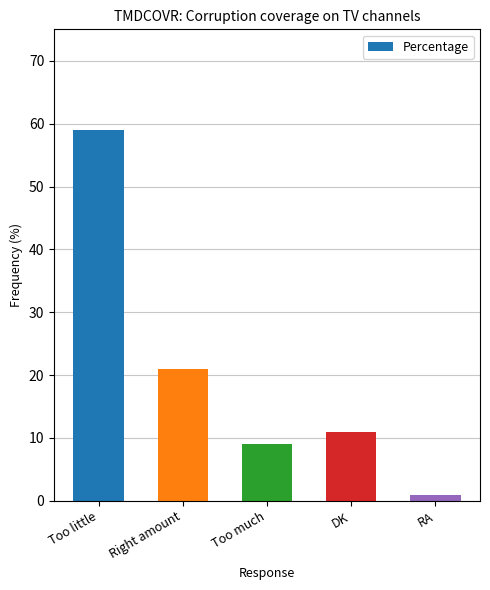

Are the bars grouped side by side (vs. stacked)?

No